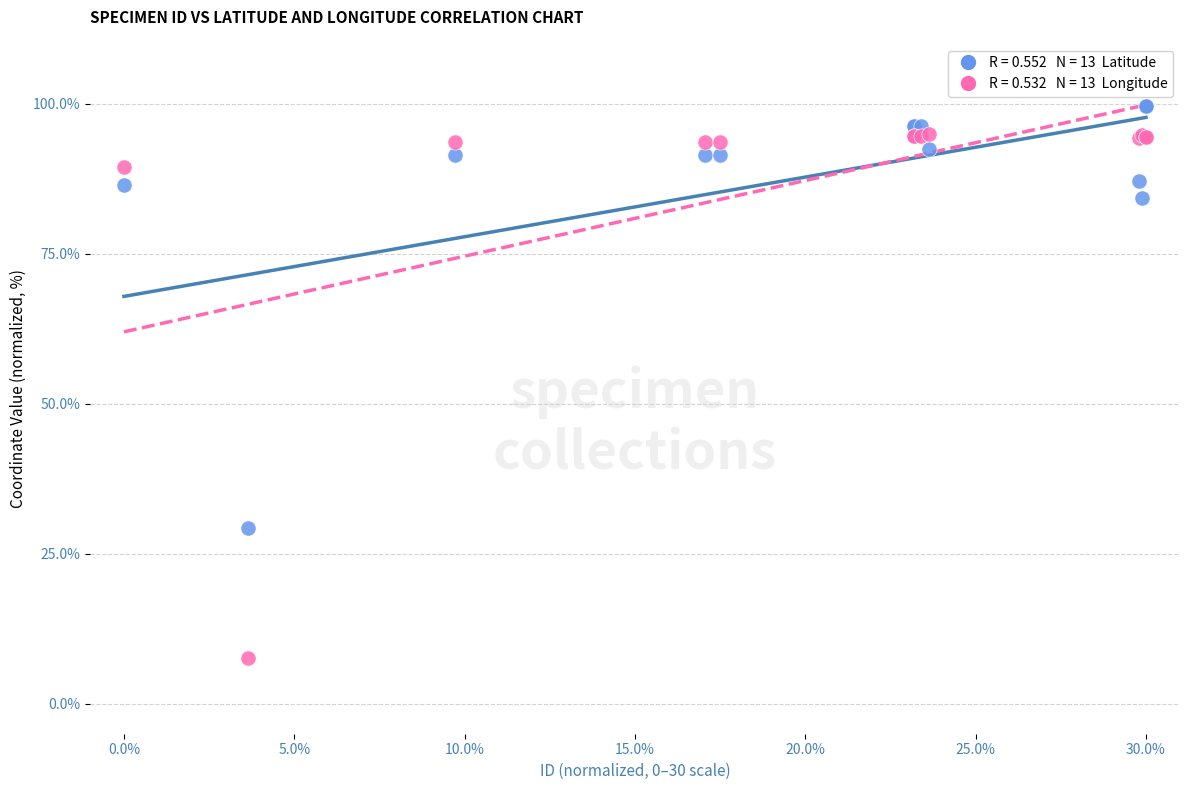

Across all series, what Y value is closest to 53?

29.4